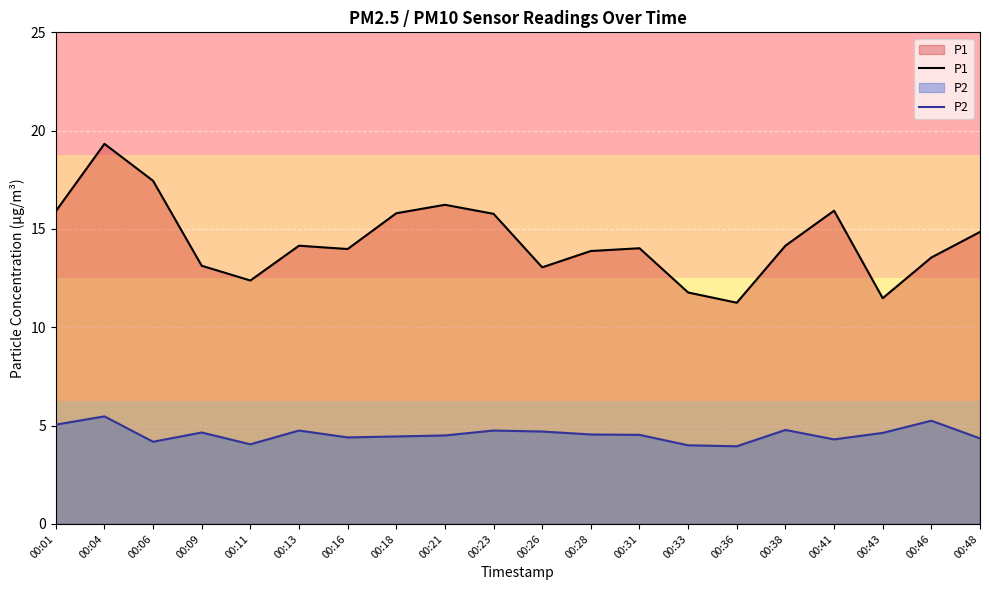

How many lines are shown in the chart?

2